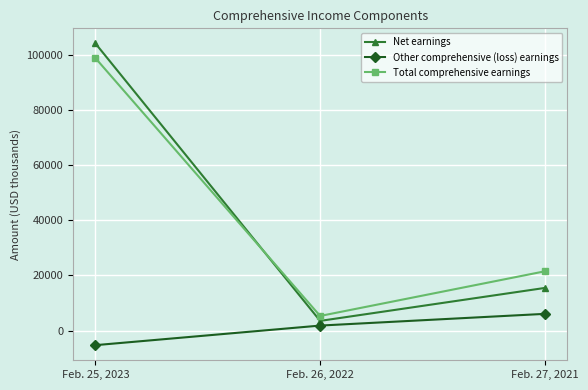

What is the difference between the Net earnings values at Feb. 27, 2021 and Feb. 26, 2022?

11950